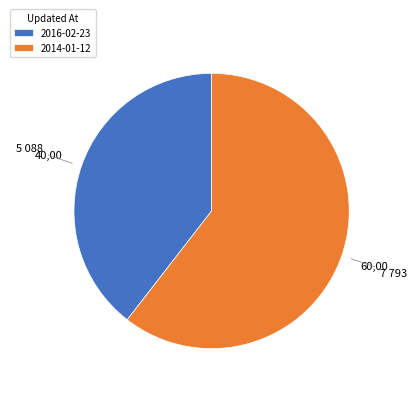

Do 2014-01-12 and 2016-02-23 together represent more than half of the pie?

Yes